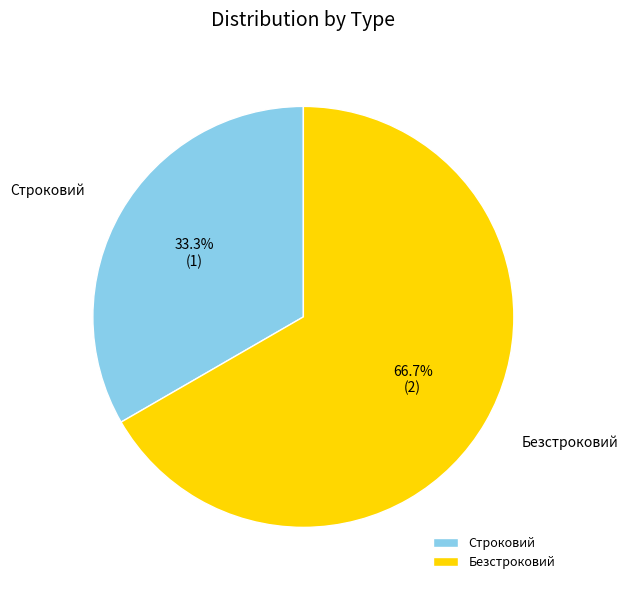

True or false: Безстроковий accounts for 67% of the total.

True